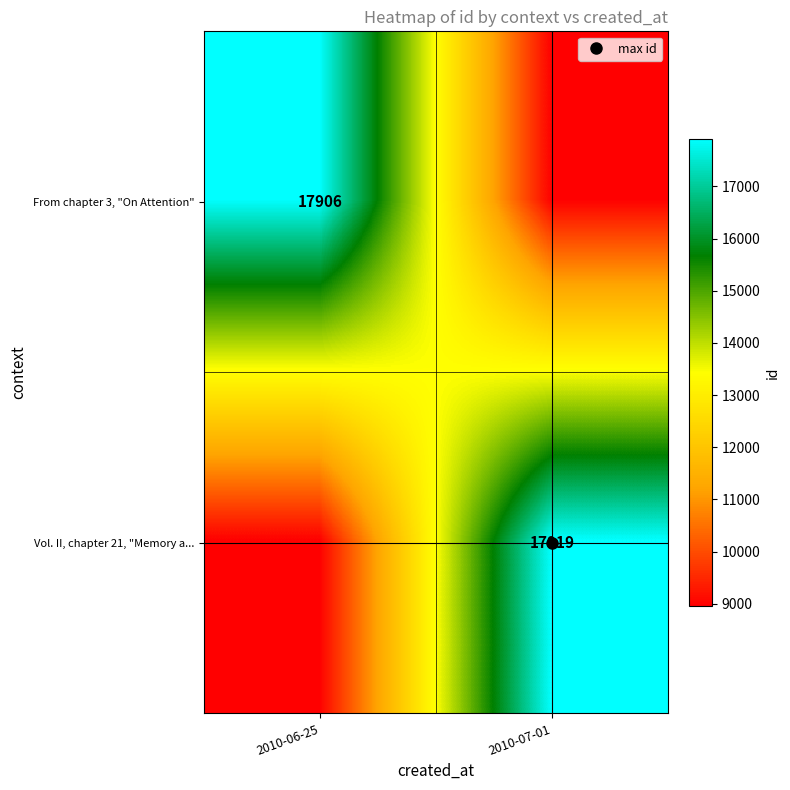

At which category is the sum across all series the highest?

2010-07-01